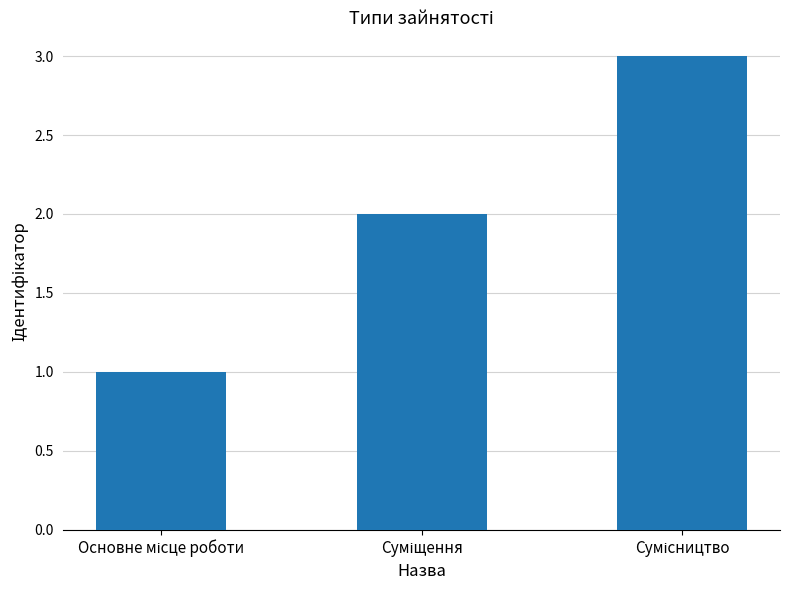

What is the sum of all values?

6